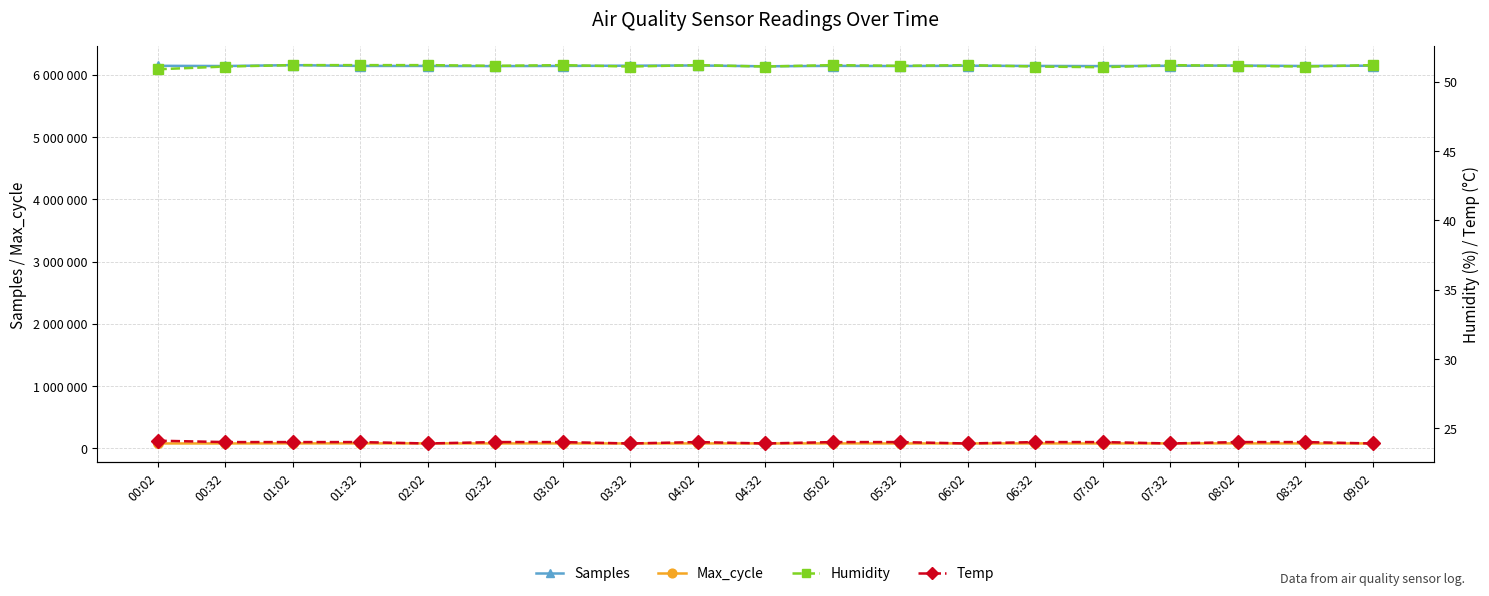

What is the label of the 14th point from the right?

02:32